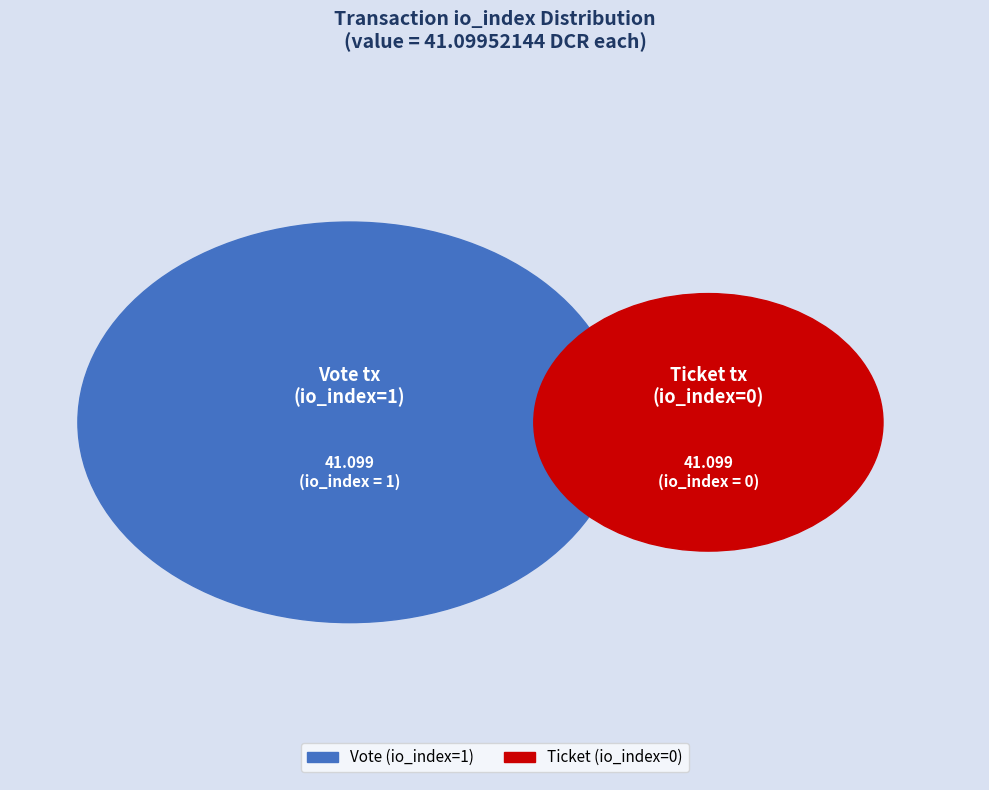

How many segments does this pie chart have?

2